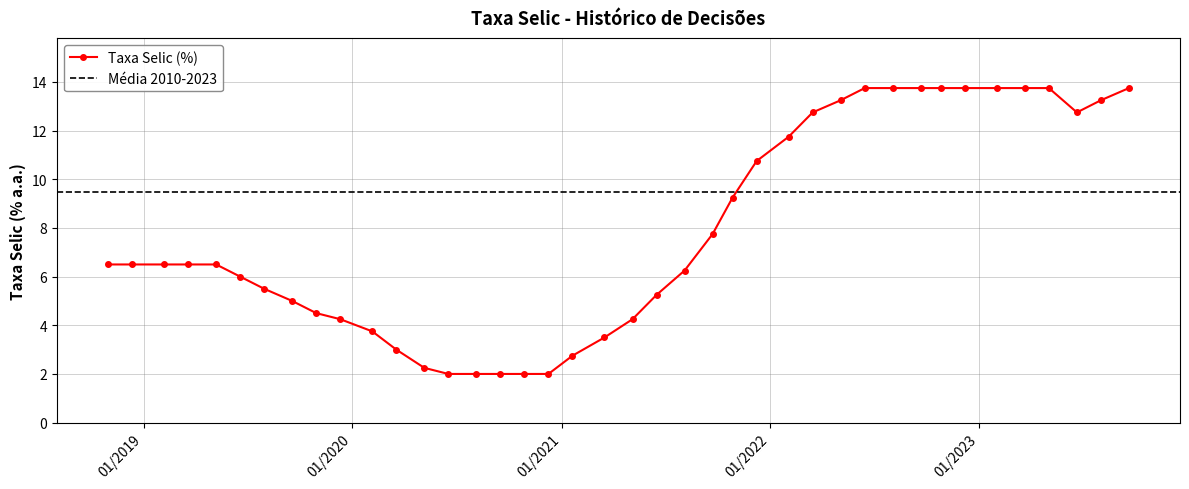

List the labels in order of value, largest first.

2023-09-20, 2023-05-03, 2023-03-22, 2023-02-01, 2022-12-07, 2022-10-26, 2022-09-21, 2022-08-03, 2022-06-15, 2023-08-02, 2022-05-04, 2023-06-21, 2022-03-16, 2022-02-02, 2021-12-08, 2021-10-27, 2021-09-22, 2019-05-08, 2019-03-20, 2019-02-06, 2018-12-12, 2018-10-31, 2021-08-04, 2019-06-19, 2019-07-31, 2021-06-16, 2019-09-18, 2019-10-30, 2021-05-05, 2019-12-11, 2020-02-05, 2021-03-17, 2020-03-18, 2021-01-20, 2020-05-06, 2020-12-09, 2020-10-28, 2020-09-16, 2020-08-05, 2020-06-17